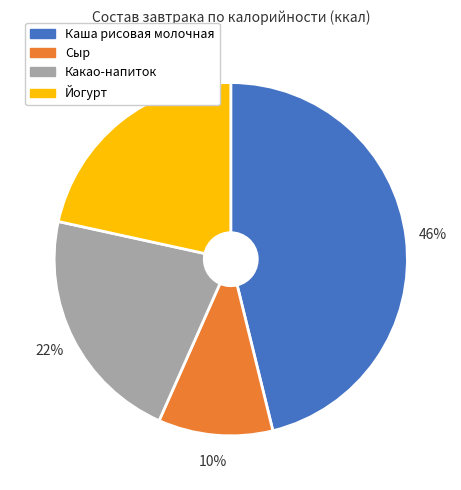

Which category has the smallest portion of the pie?

Сыр